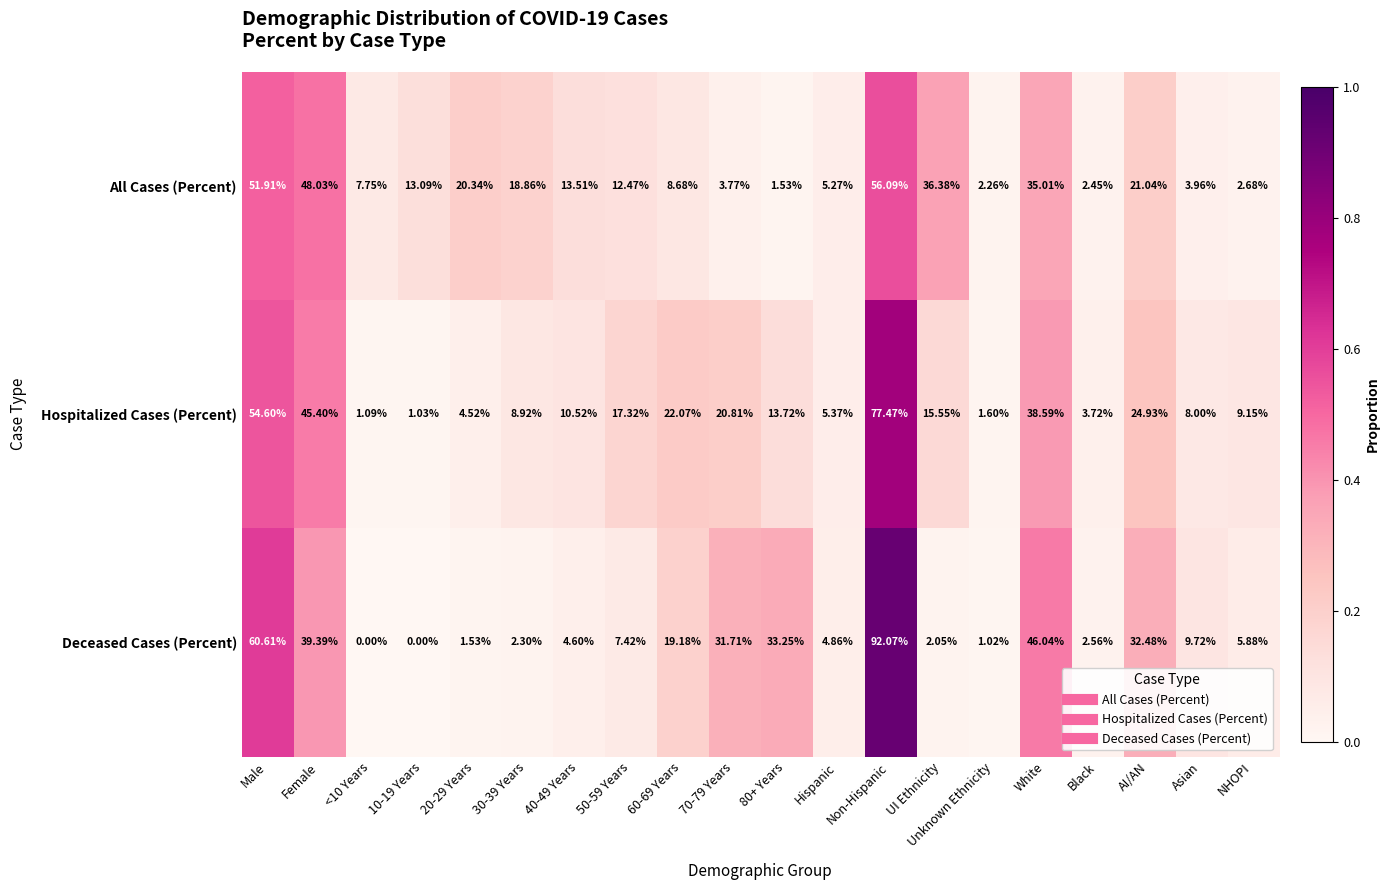

Which series has the widest spread of values?

Deceased Cases (Percent)